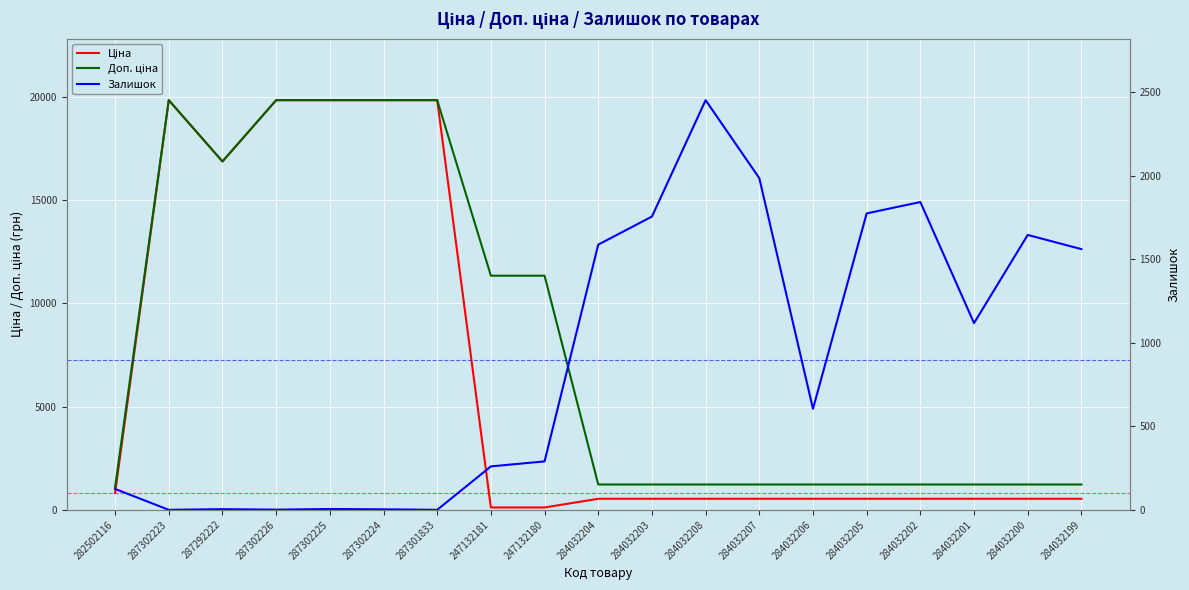

Which category has the lowest value in the Ціна series?

247132181